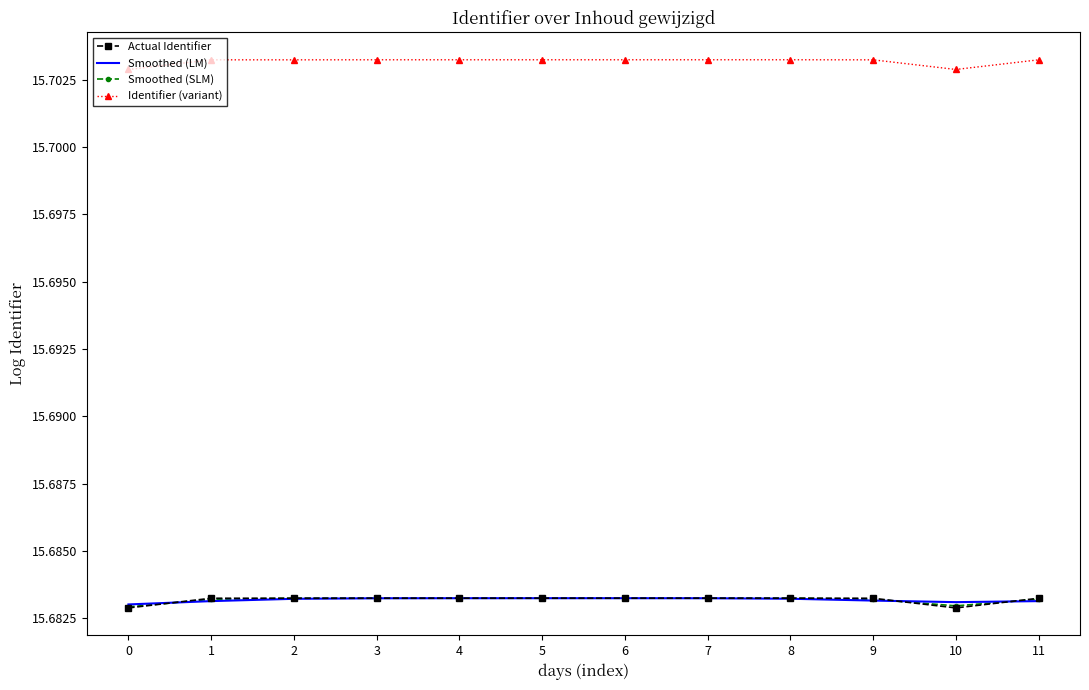

True or false: Smoothed (LM) has a value of 24.7 at 7.

False